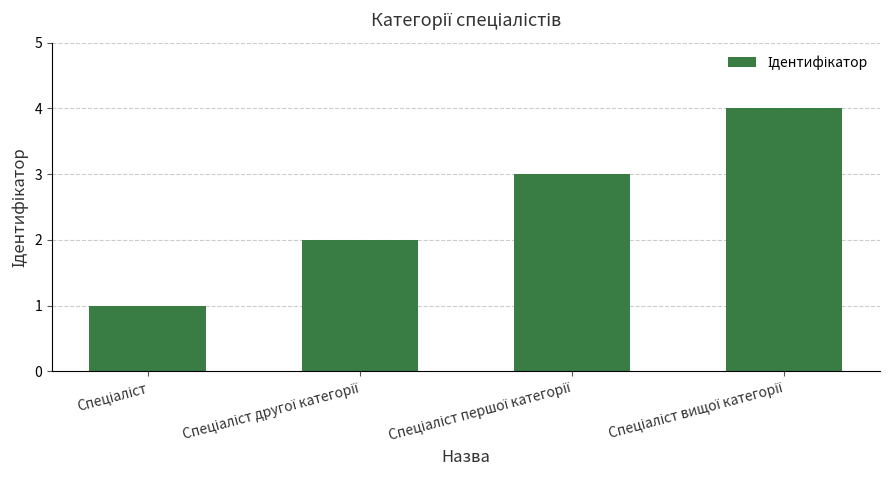

What is the greatest value displayed?

4